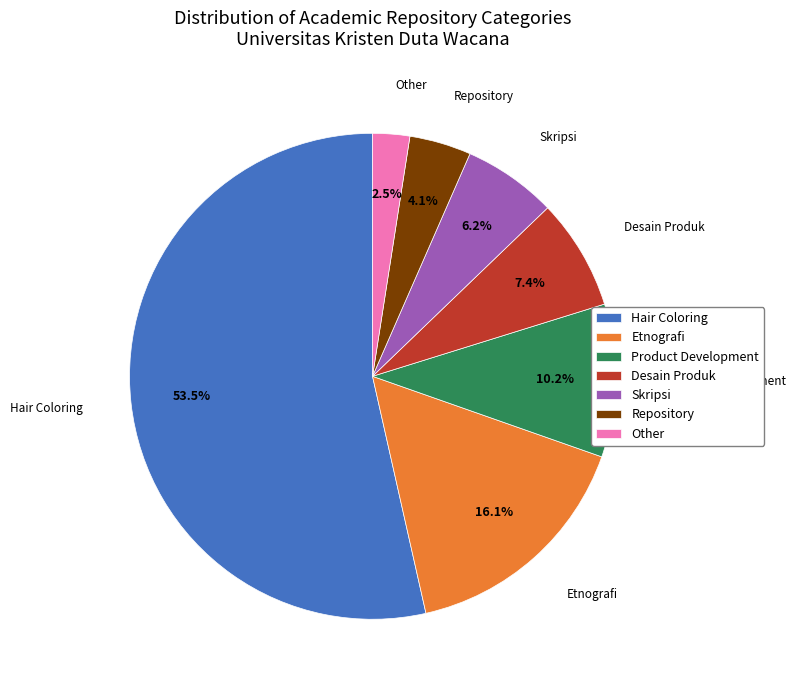

Which category has the smallest portion of the pie?

Other